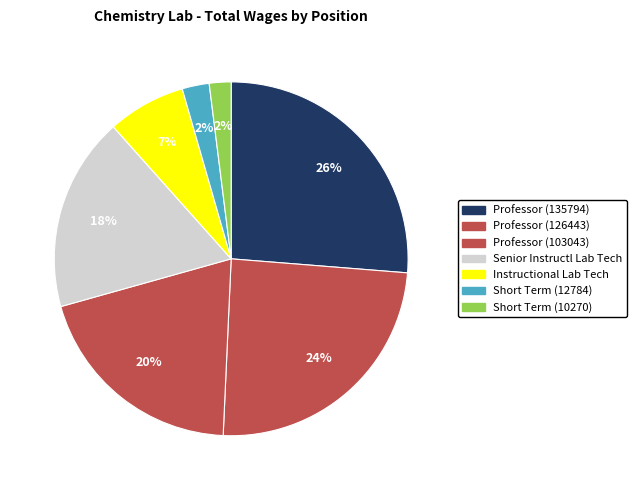

Is there a majority slice in this chart?

No